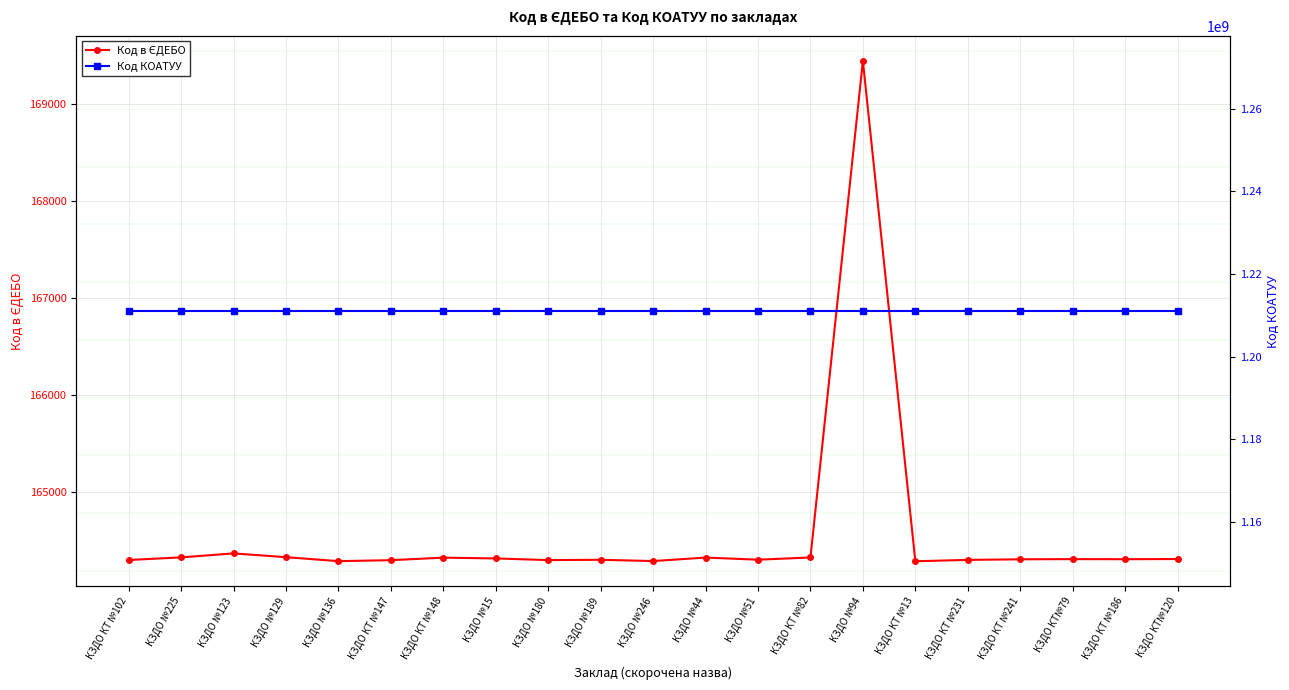

Reading left to right, transcribe all the data shown in this chart.

Код в ЄДЕБО: КЗДО КТ №102=164297	КЗДО №225=164324	КЗДО №123=164365	КЗДО №129=164326	КЗДО №136=164285	КЗДО КТ №147=164295	КЗДО КТ №148=164321	КЗДО №15=164313	КЗДО №180=164296	КЗДО №189=164299	КЗДО №246=164286	КЗДО №44=164322	КЗДО №51=164300	КЗДО КТ №82=164323	КЗДО №94=169443	КЗДО КТ №13=164284	КЗДО КТ №231=164298	КЗДО КТ №241=164304	КЗДО КТ№79=164306	КЗДО КТ №186=164305	КЗДО КТ№120=164307
Код КОАТУУ: КЗДО КТ №102=1211036300	КЗДО №225=1211036300	КЗДО №123=1211036300	КЗДО №129=1211036300	КЗДО №136=1211036300	КЗДО КТ №147=1211036300	КЗДО КТ №148=1211036300	КЗДО №15=1211036300	КЗДО №180=1211036300	КЗДО №189=1211036300	КЗДО №246=1211036300	КЗДО №44=1211036300	КЗДО №51=1211036300	КЗДО КТ №82=1211036300	КЗДО №94=1211036300	КЗДО КТ №13=1211036300	КЗДО КТ №231=1211036300	КЗДО КТ №241=1211036300	КЗДО КТ№79=1211036300	КЗДО КТ №186=1211036300	КЗДО КТ№120=1211036300